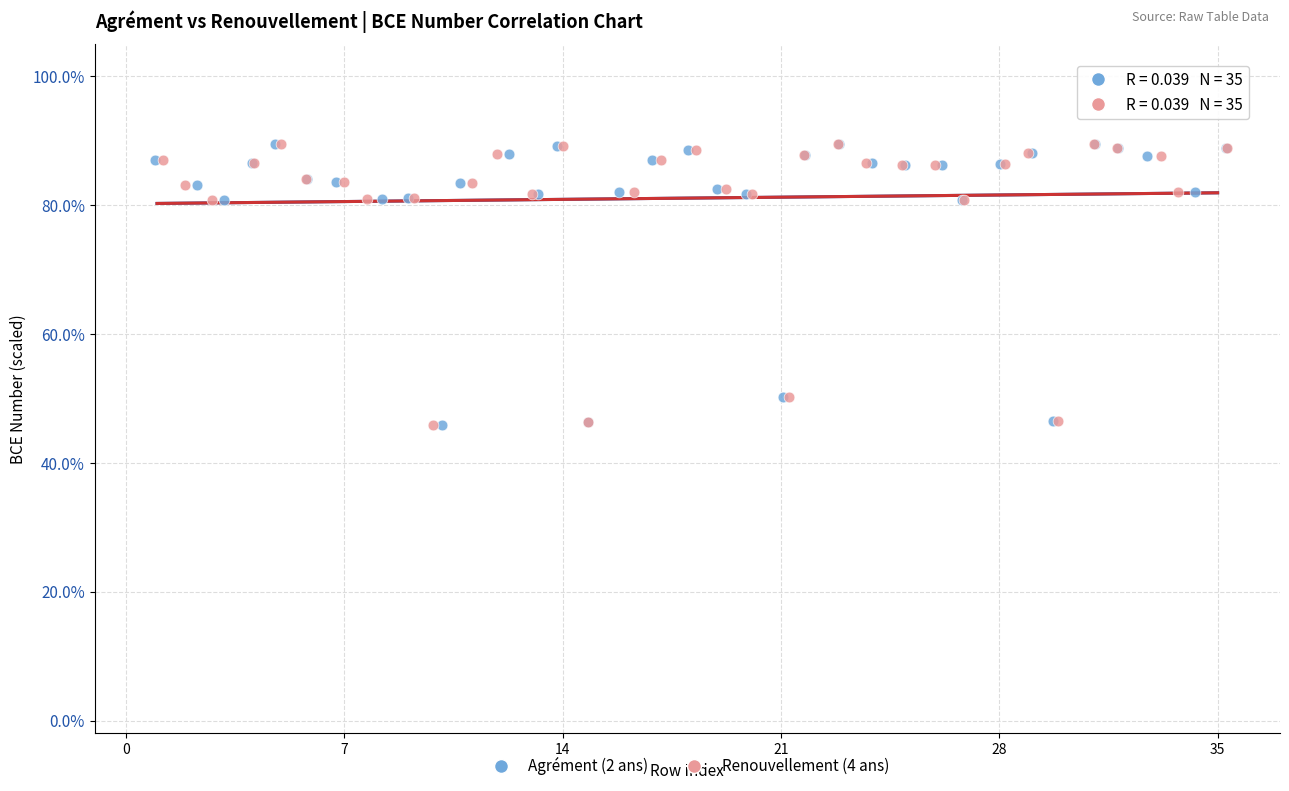

What are all the series names shown in the legend?

Agrément (2 ans), Renouvellement (4 ans)